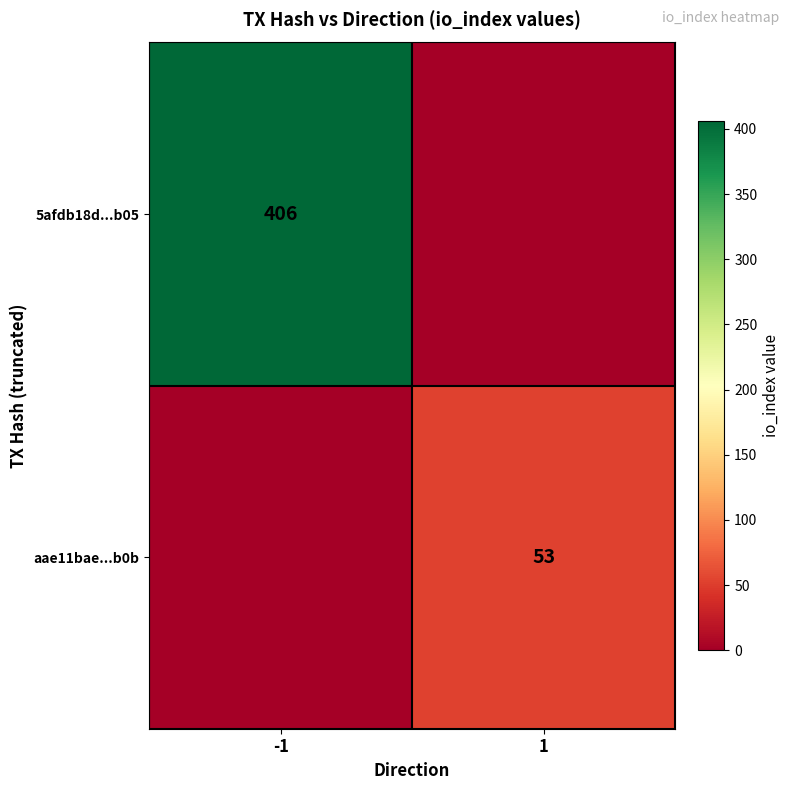

The value of 5afdb18d...b05 at -1 is 406. True or false?

True